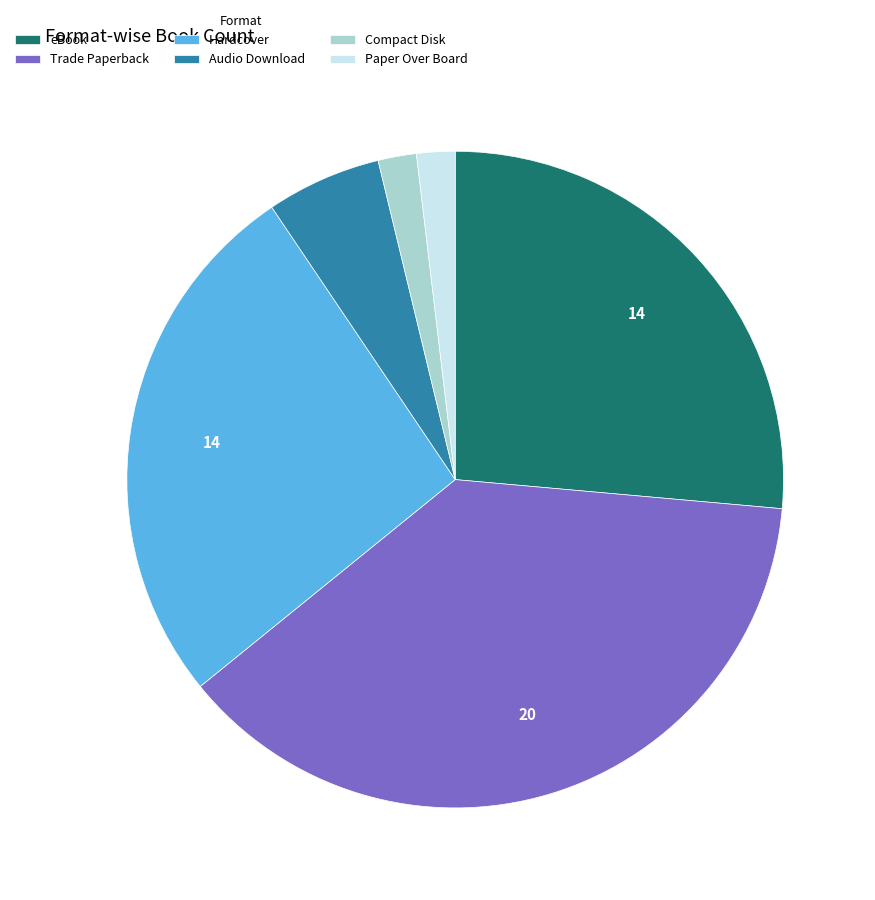

Which has a higher value, eBook or Audio Download?

eBook